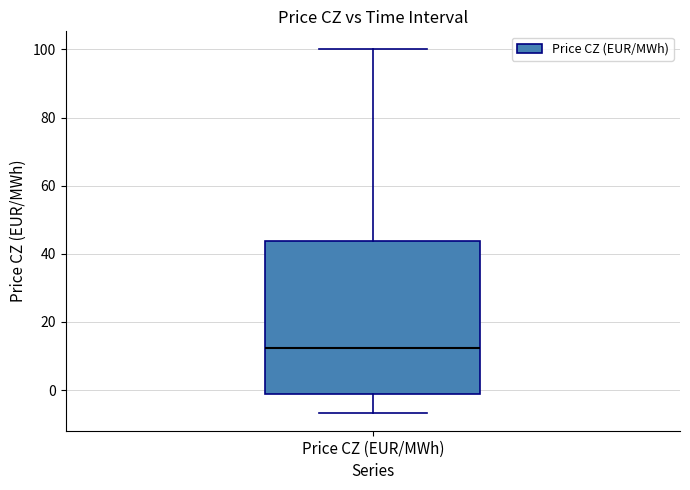

Read this box plot against the y-axis: the position of the median line, the range covered by the box, and the ends of both whiskers. The values are not printed on the chart, so give them approximately, as read against the axis.

median 12, box -2 to 44, whiskers -6 to 100